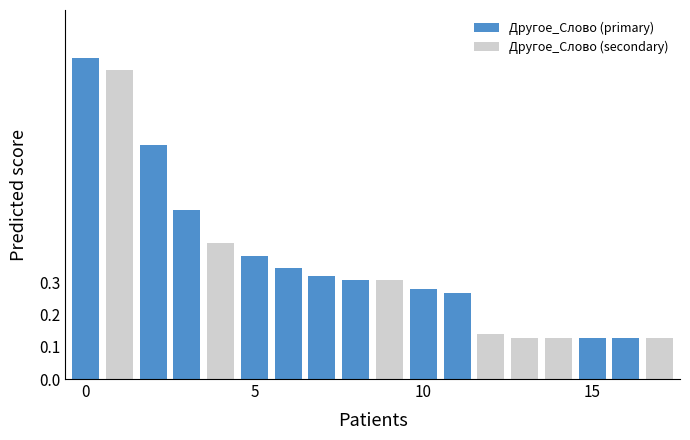

What is the sum of all values?

6.6